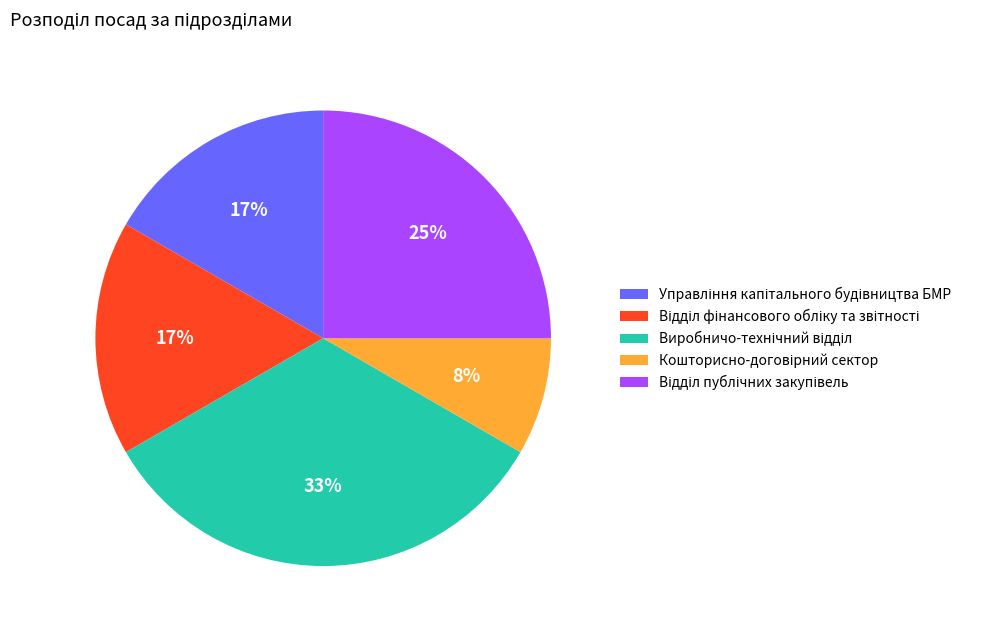

Does any single category account for the majority?

No